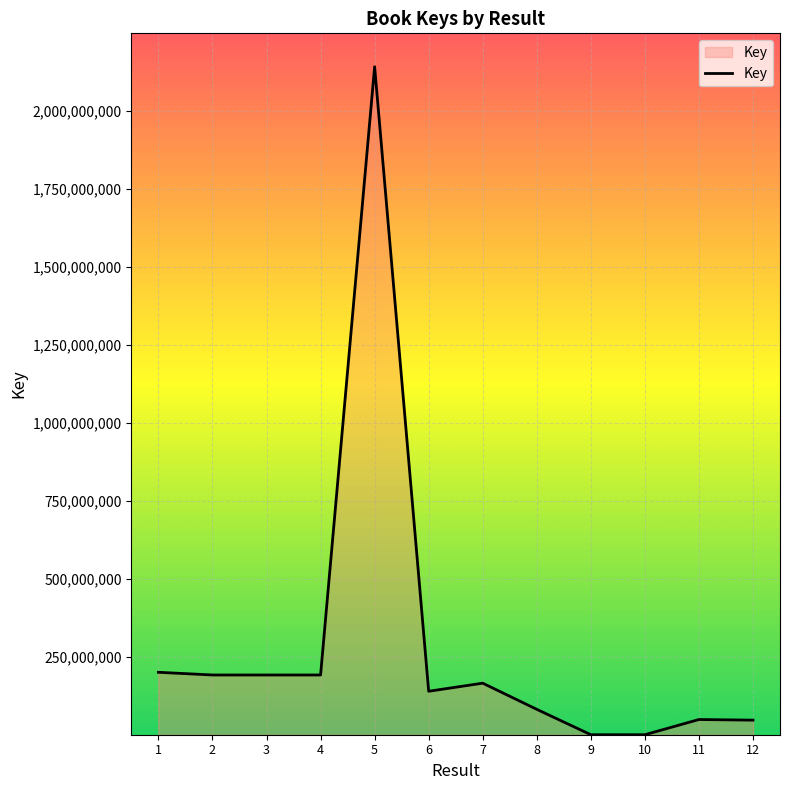

How many distinct data groups are displayed?

1